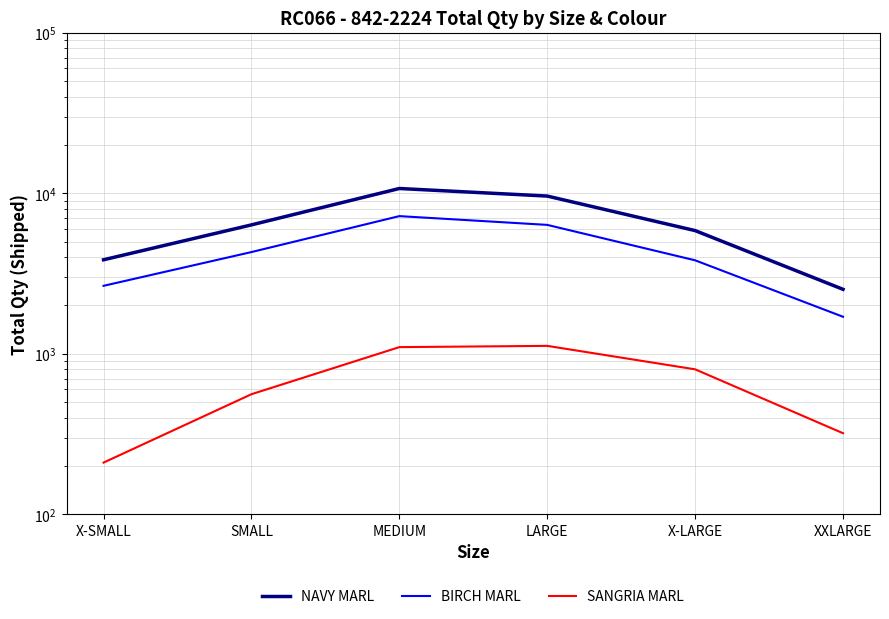

What is the spread (max minus min) of values at XXLARGE?

2200